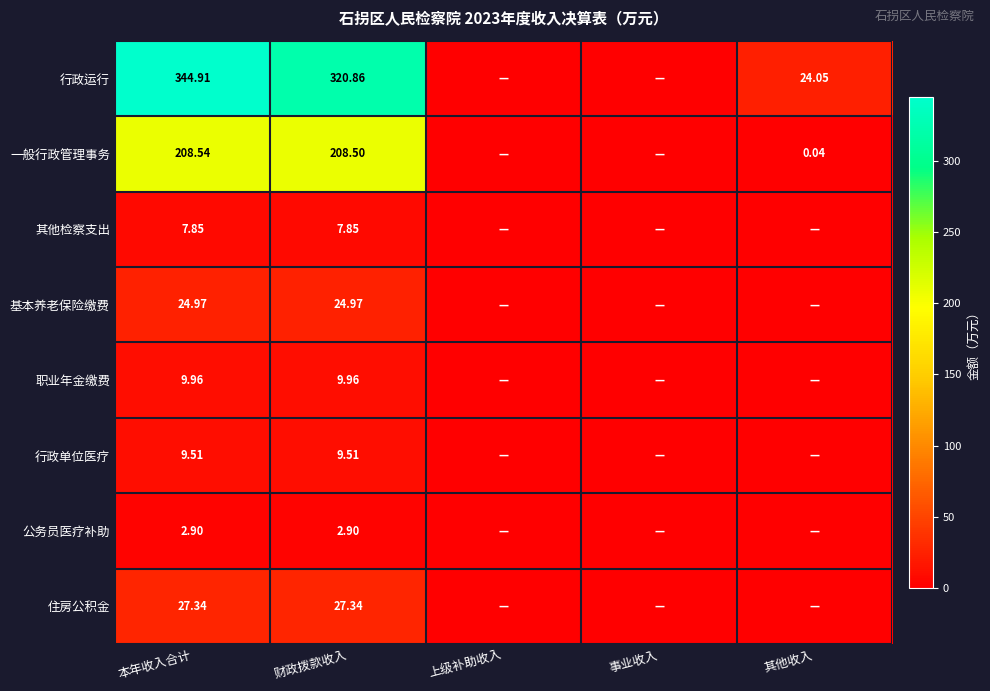

Is the value of 行政单位医疗 at 事业收入 greater than the value of 公务员医疗补助 at 上级补助收入?

No